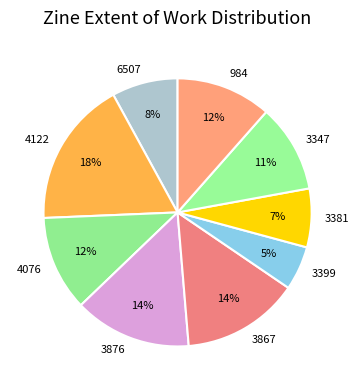

What is the smallest slice in the pie chart?

3399